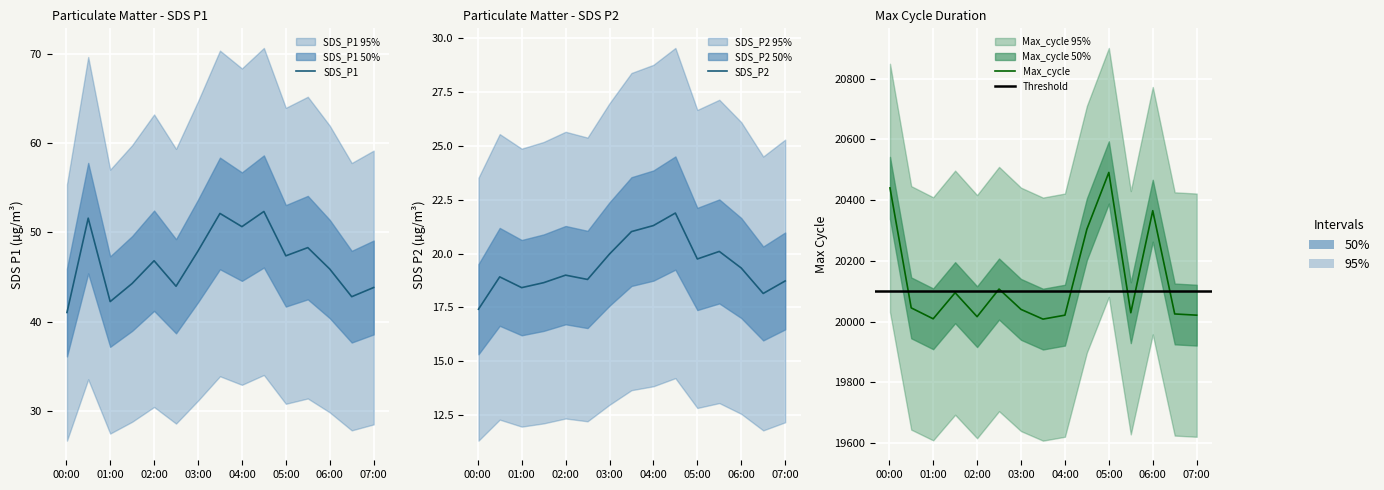

Rank the series by their maximum value, from highest to lowest.

Max_cycle, SDS_P1, SDS_P2